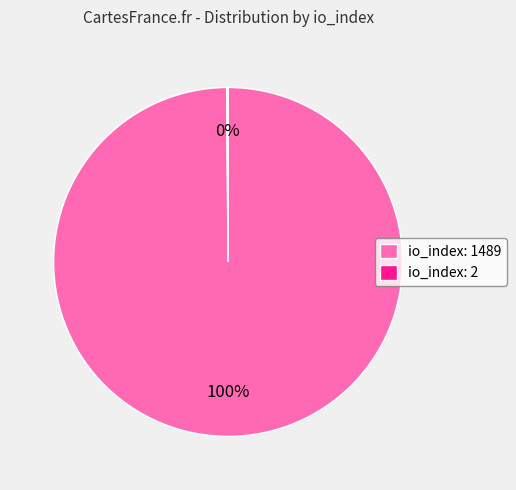

What percentage is the io_index: 1489 slice, to the nearest percent?

100%